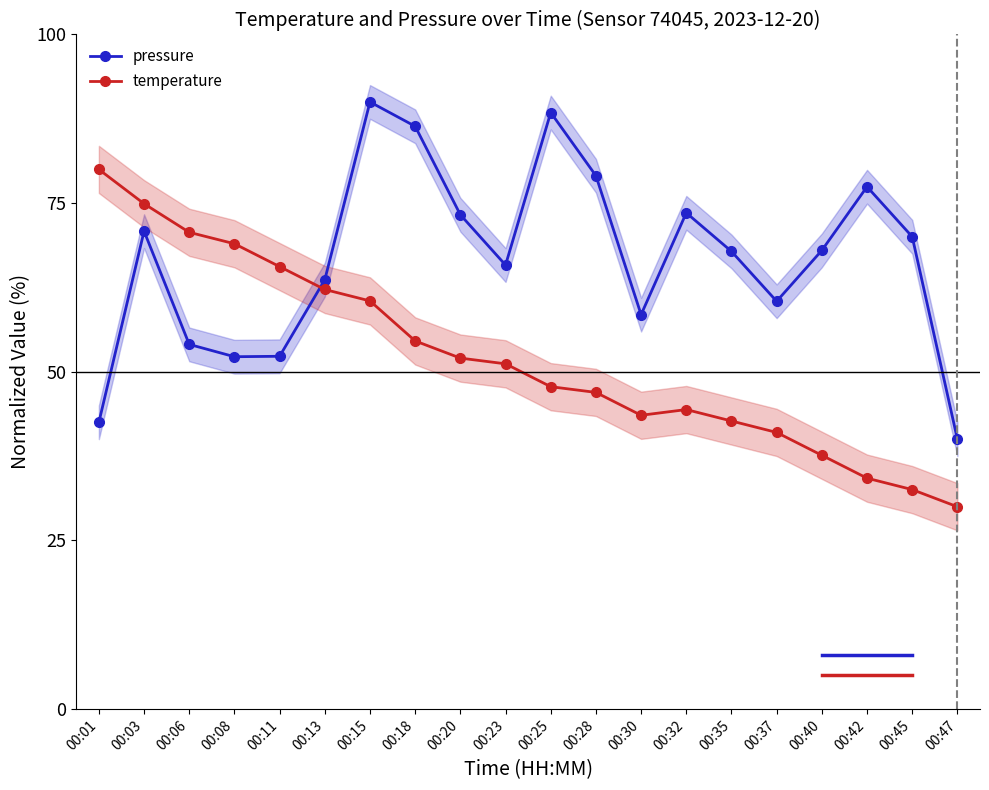

In pressure, how many points are higher than both neighbors (excluding endpoints)?

5